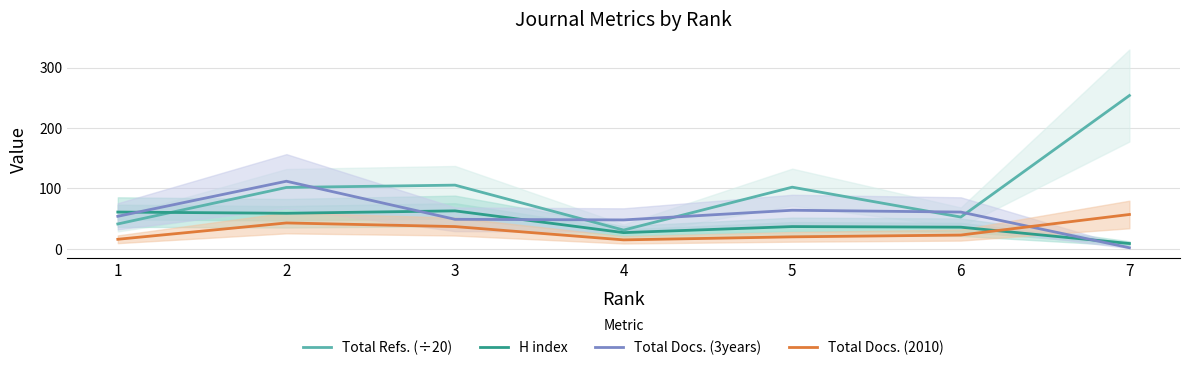

What is the value of the Total Refs. (÷20) point at the 2nd from the left?

101.7